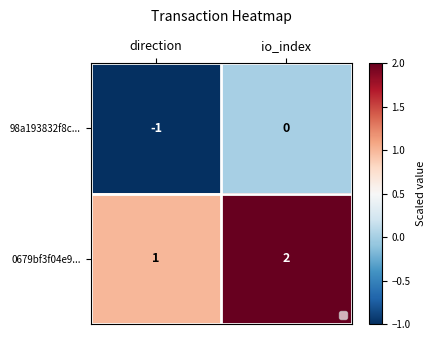

Which series has the largest total across all categories?

0679bf3f04e9...